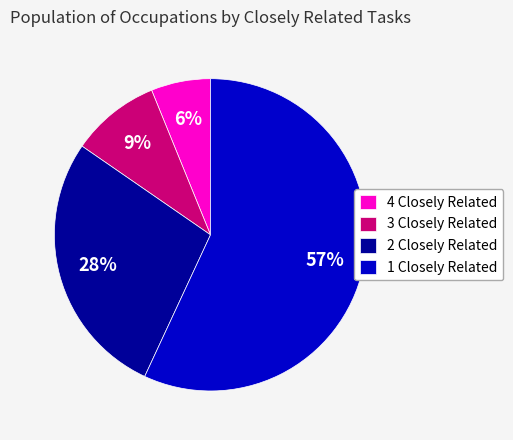

Which slice is the smallest?

4 Closely Related